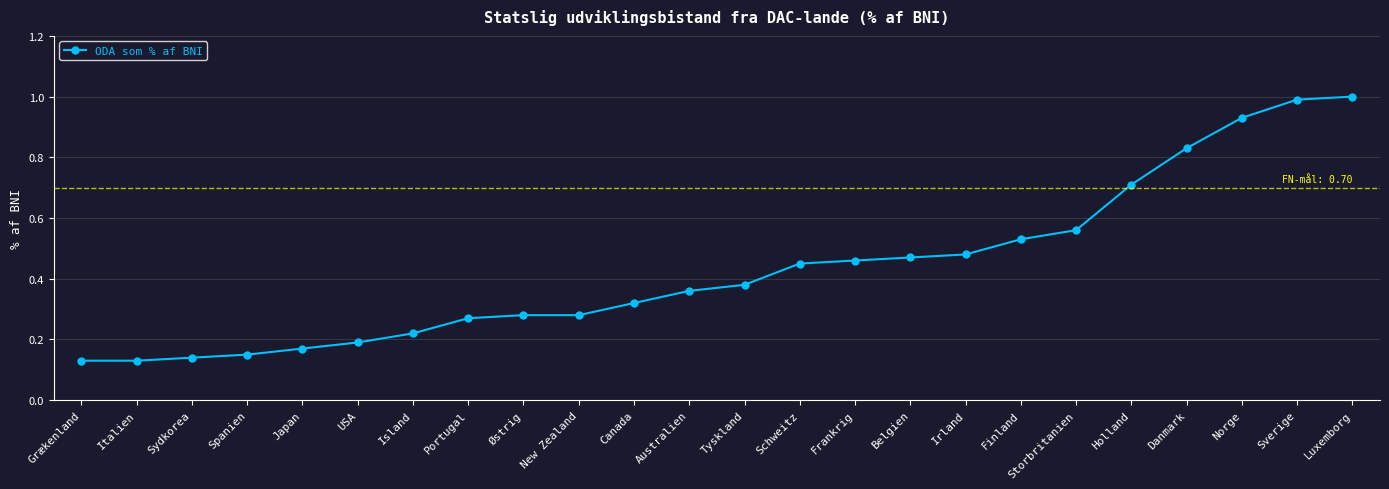

At which category does the chart reach its peak across all series?

Luxemborg